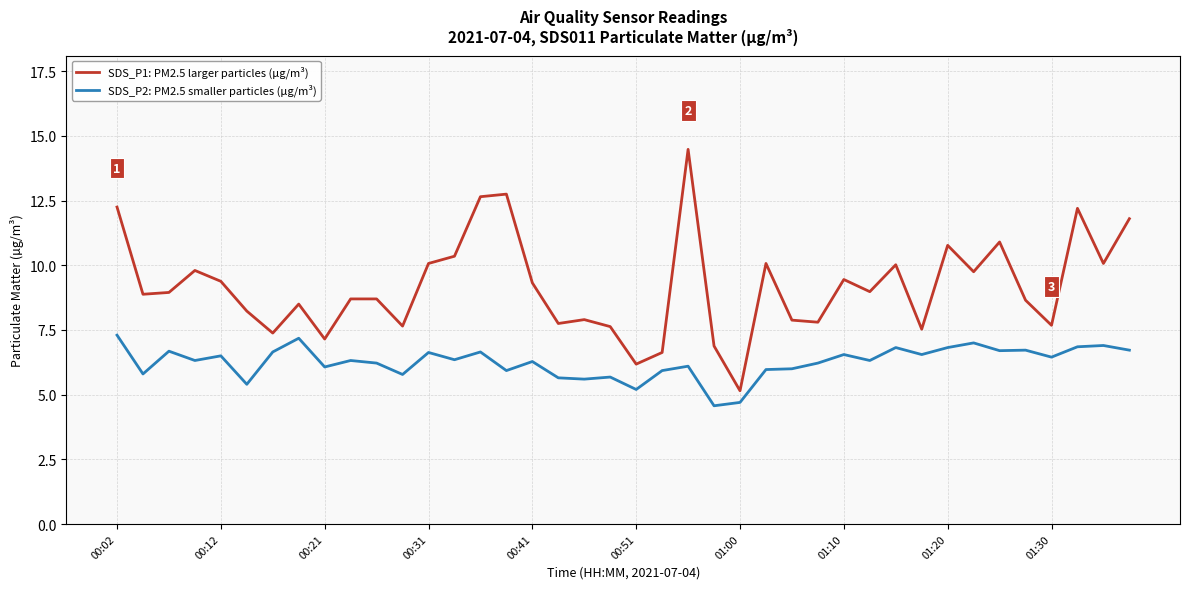

True or false: SDS_P2: PM2.5 smaller particles (µg/m³) and SDS_P1: PM2.5 larger particles (µg/m³) cross at least once.

False